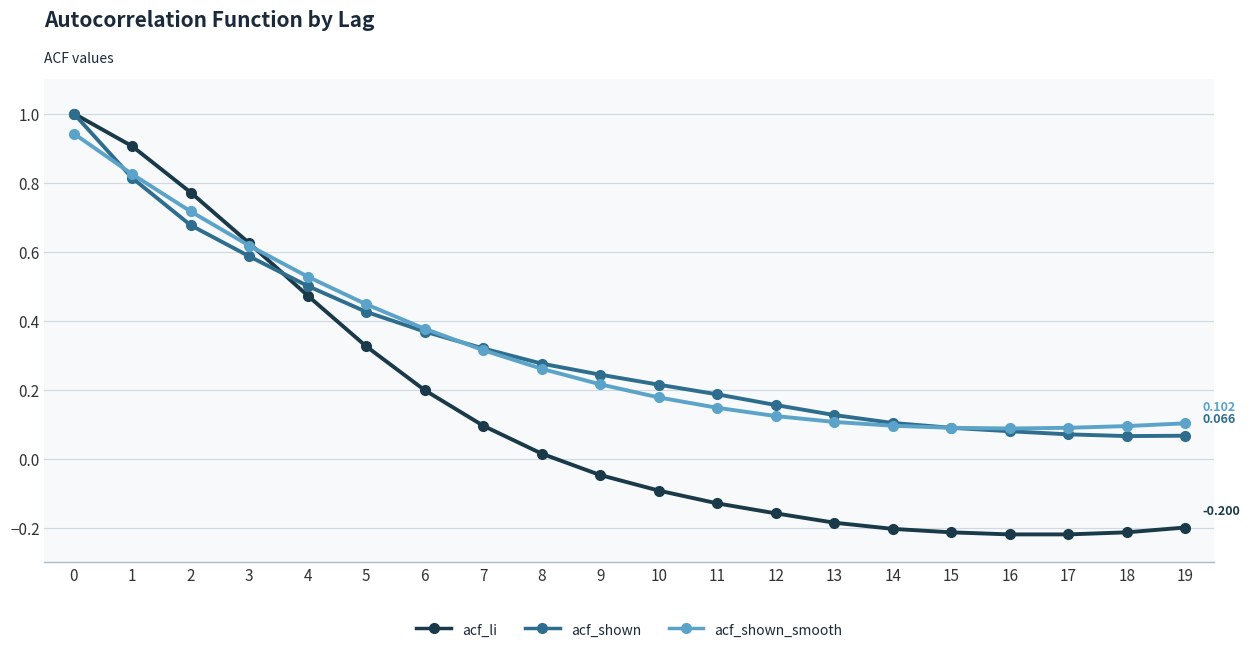

Which series has the widest spread of values?

acf_li